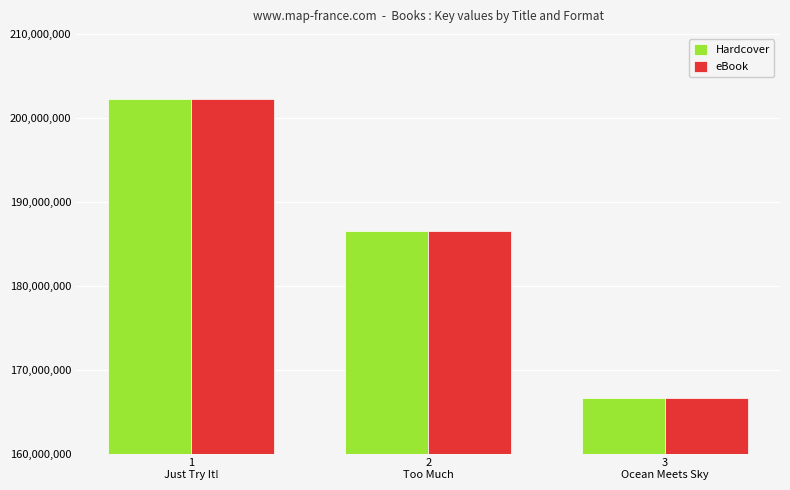

Reading left to right, extract all data points from this chart.

Hardcover: 1
Just Try It!=202278460	2
Too Much=186535550	3
Ocean Meets Sky=166582835
eBook: 1
Just Try It!=202278460	2
Too Much=186535550	3
Ocean Meets Sky=166582835